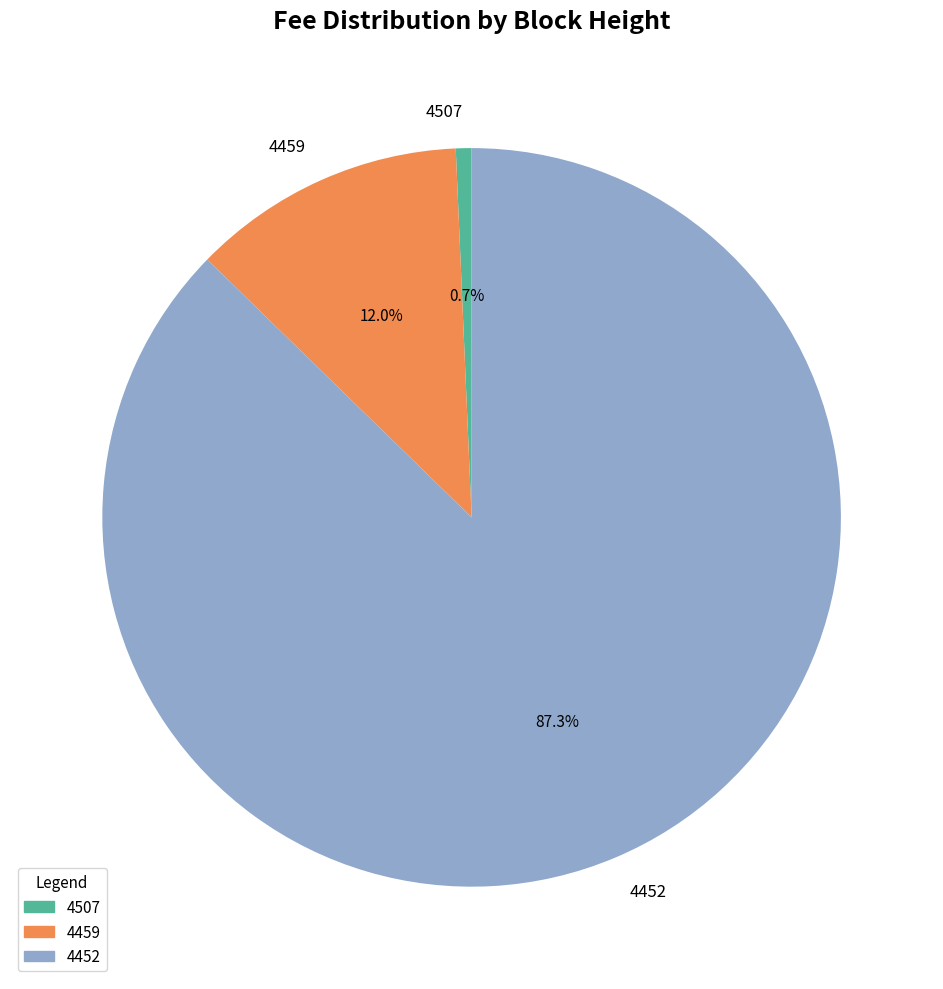

To the nearest percent, what is the average slice percentage?

33%